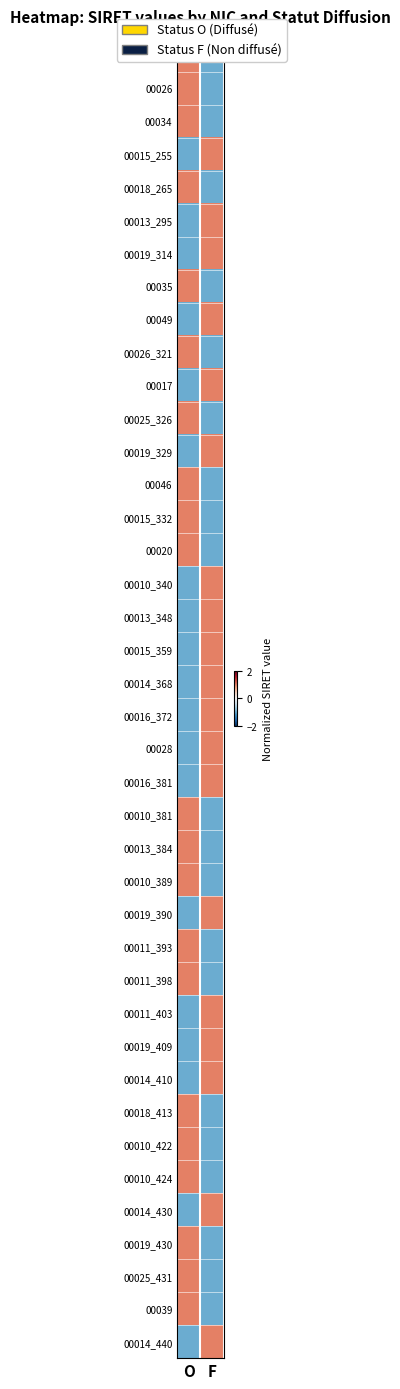

What is the minimum value shown in the chart?

-1